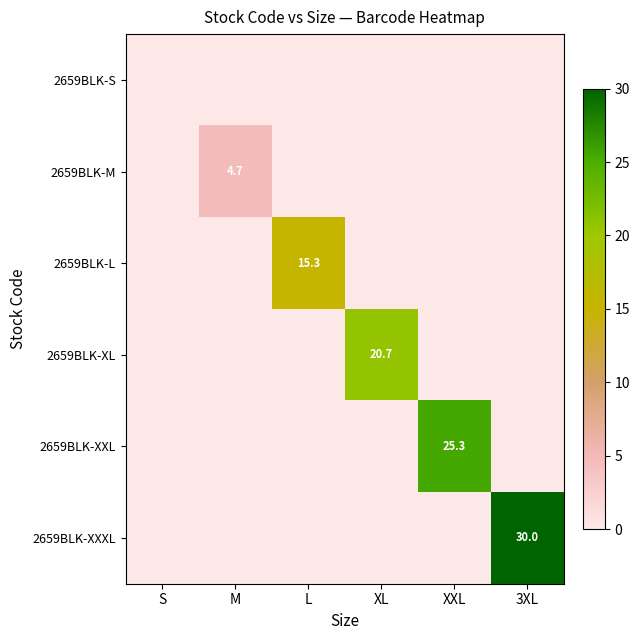

Which series has the largest total across all categories?

2659BLK-XXXL